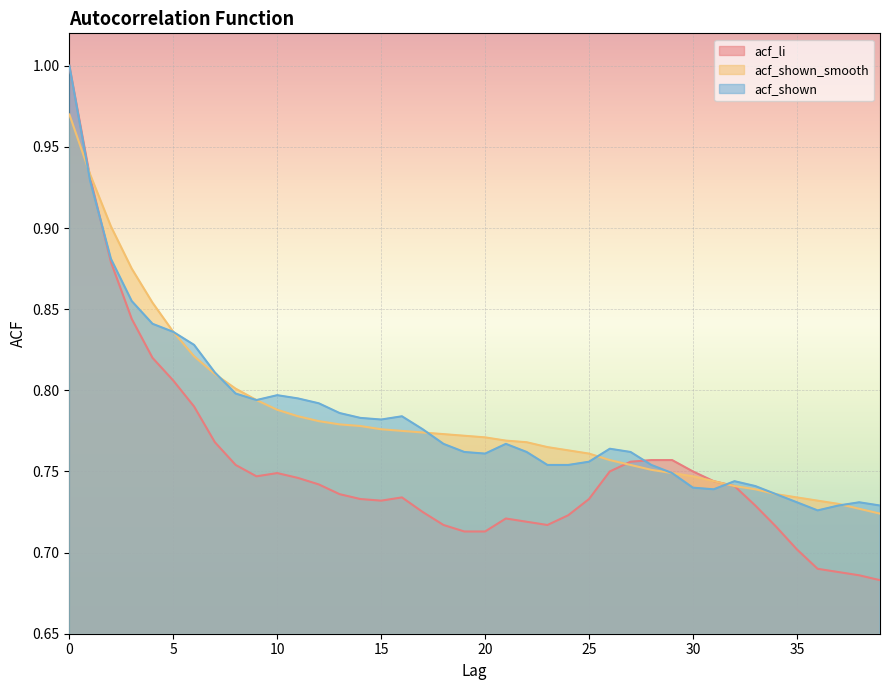

At 2, list the series in order from smallest to largest.

acf_li, acf_shown, acf_shown_smooth